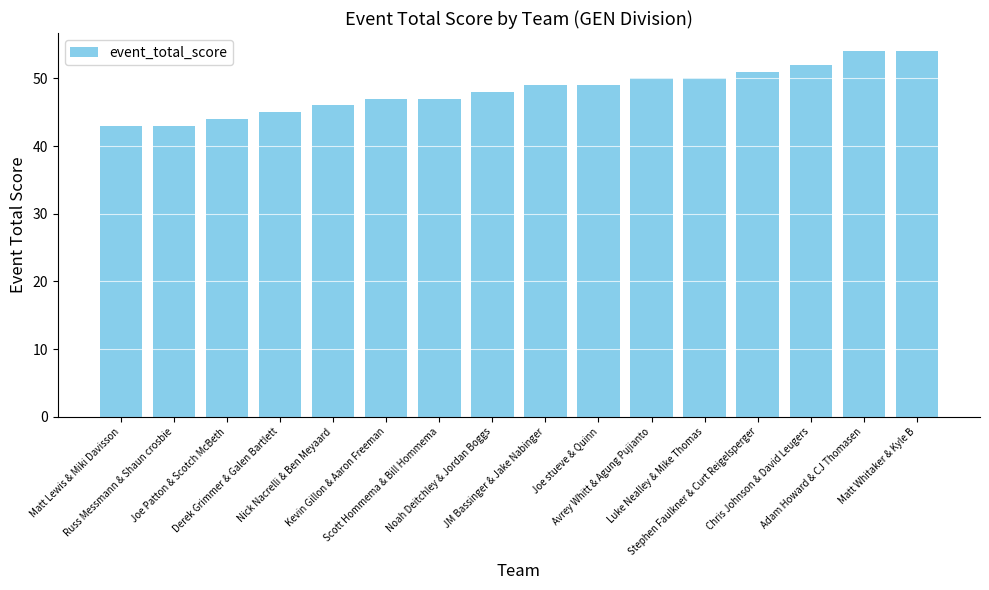

How many bars are there in total?

16